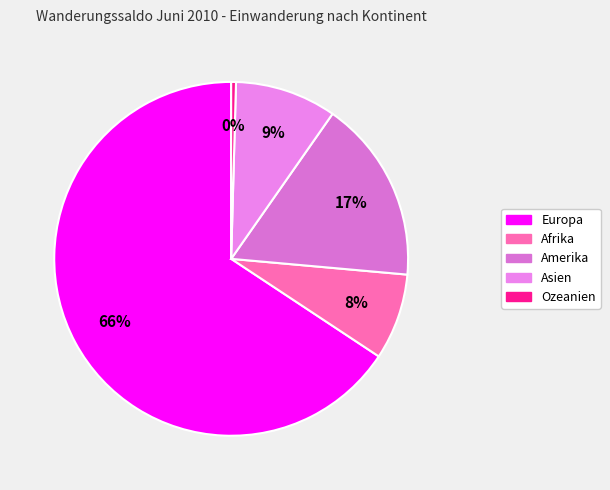

Which slice represents more than half of the pie?

Europa